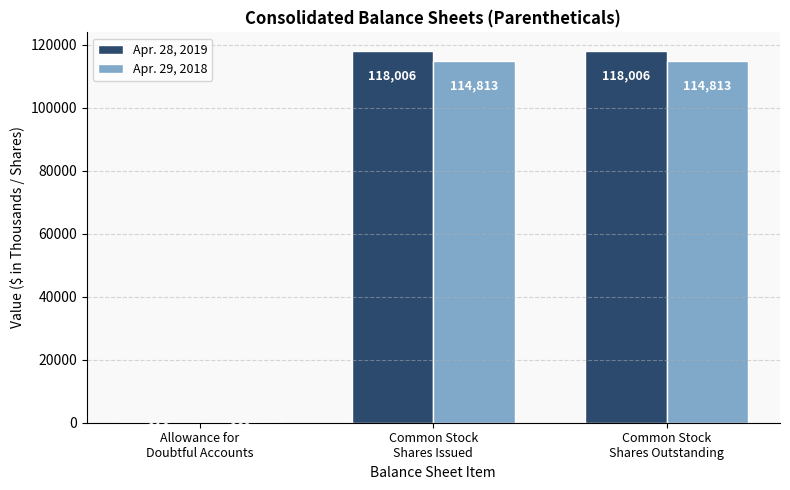

Is it true that Apr. 28, 2019 equals 118006 at Common Stock
Shares Outstanding?

True